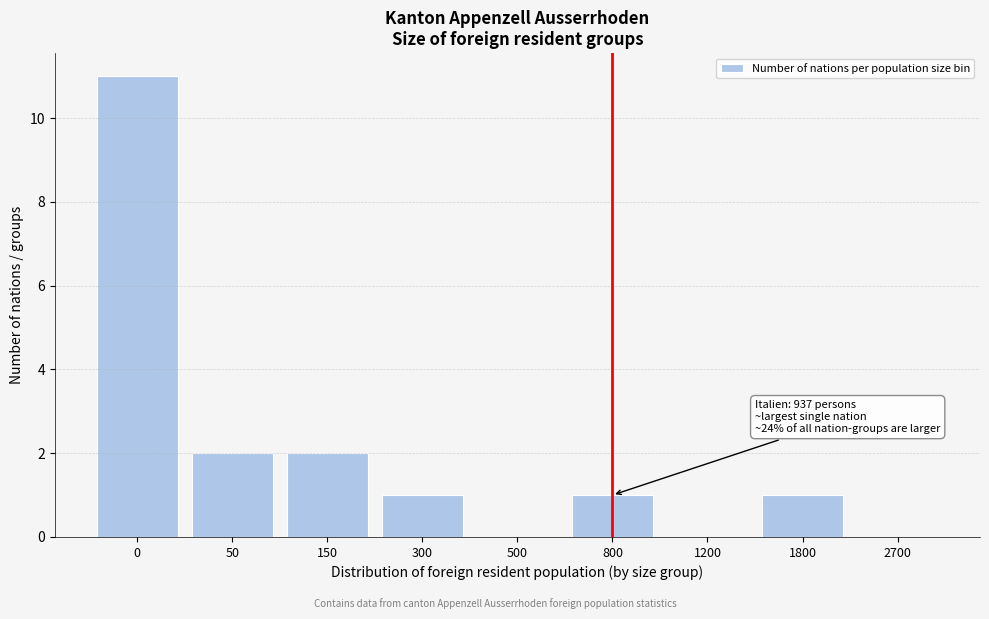

Reading left to right, transcribe all the data shown in this chart.

0=11	50=2	150=2	300=1	500=0	800=1	1200=0	1800=1	2700=0